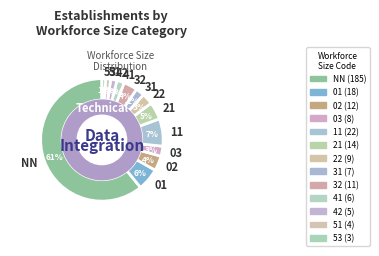

What percentage is the 53 slice, to the nearest percent?

1%